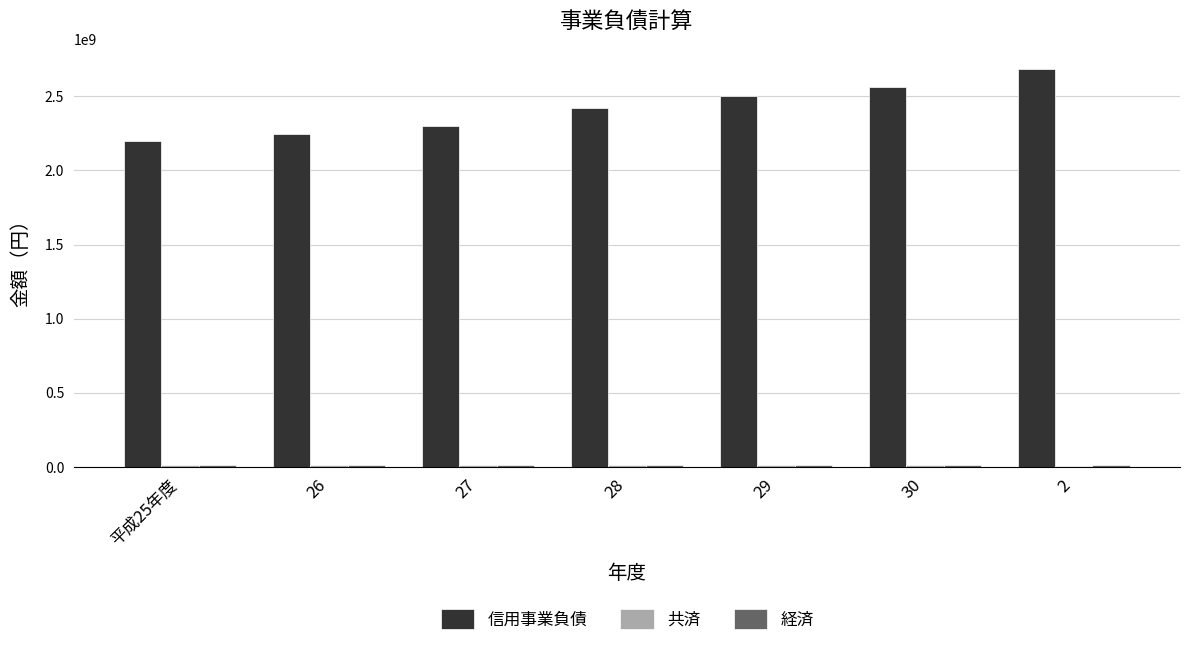

What is the greatest value displayed?

2686945256